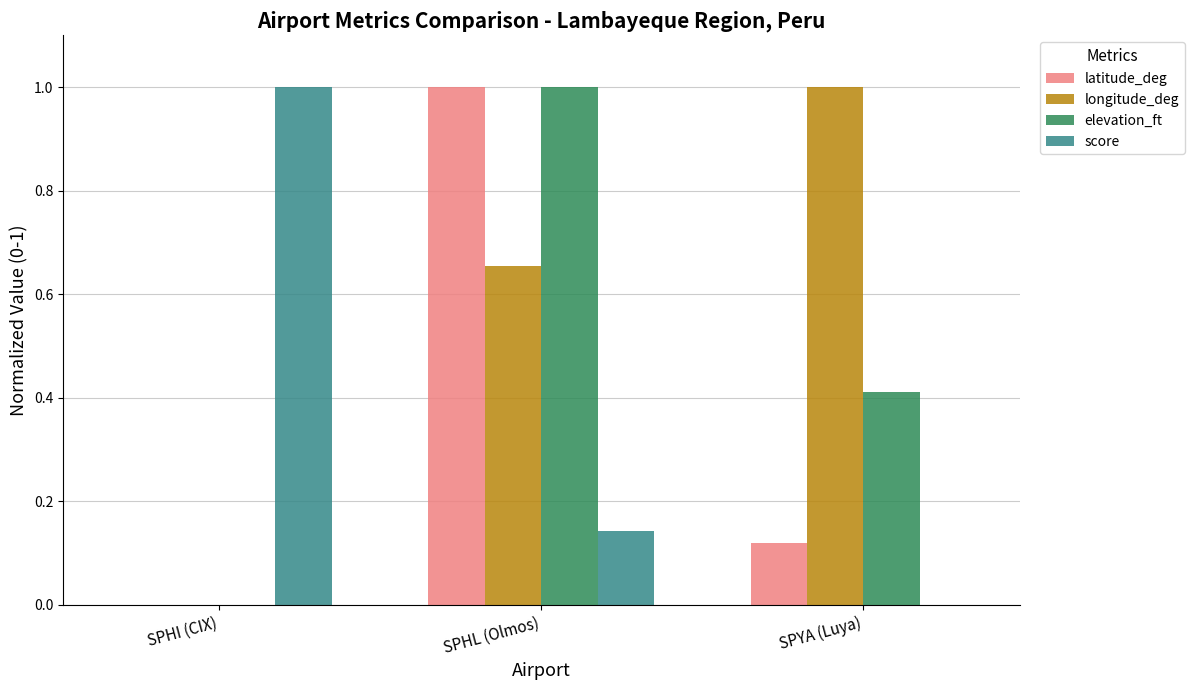

Where is elevation_ft nearest to the value 0?

SPHI (CIX)